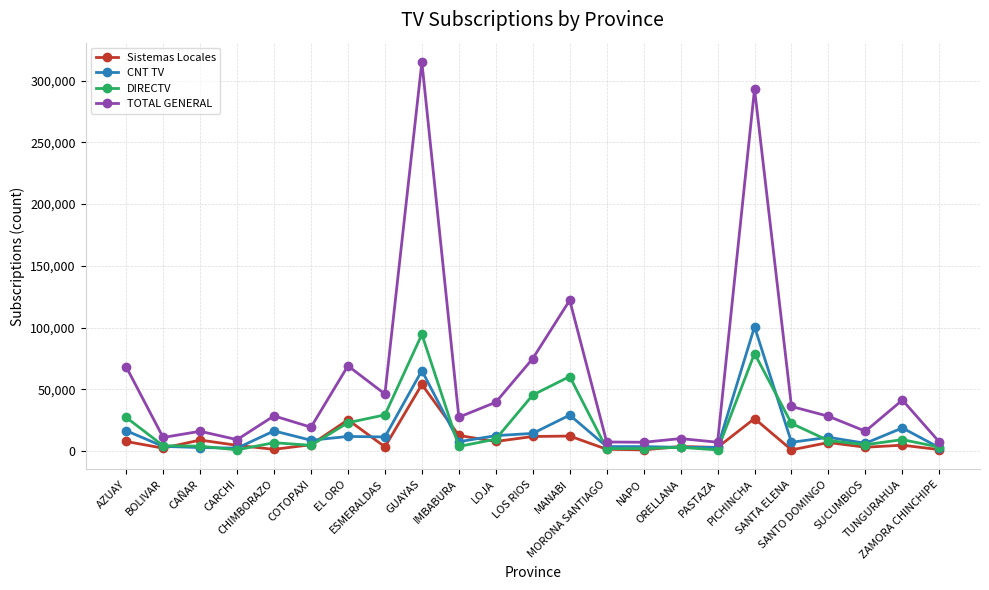

Which label corresponds to the largest value in the chart?

GUAYAS